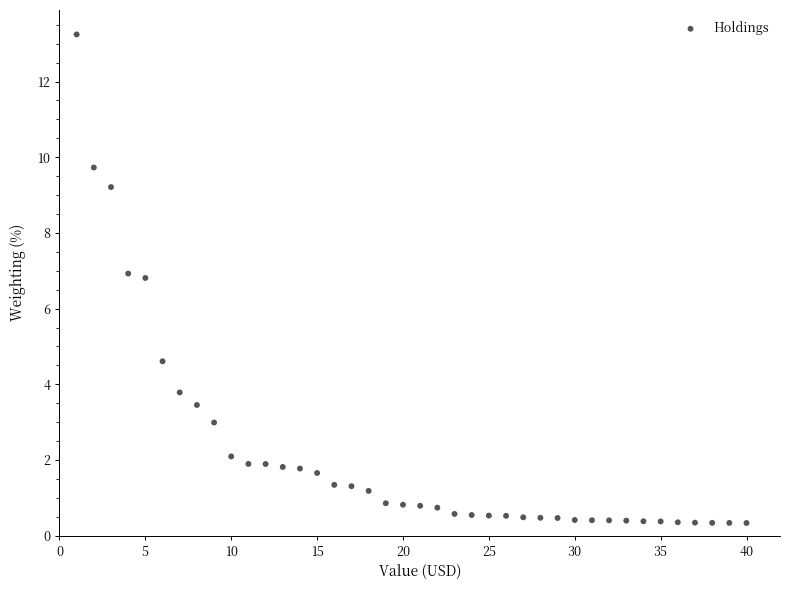

What is the range of X values (max minus min)?

39.0